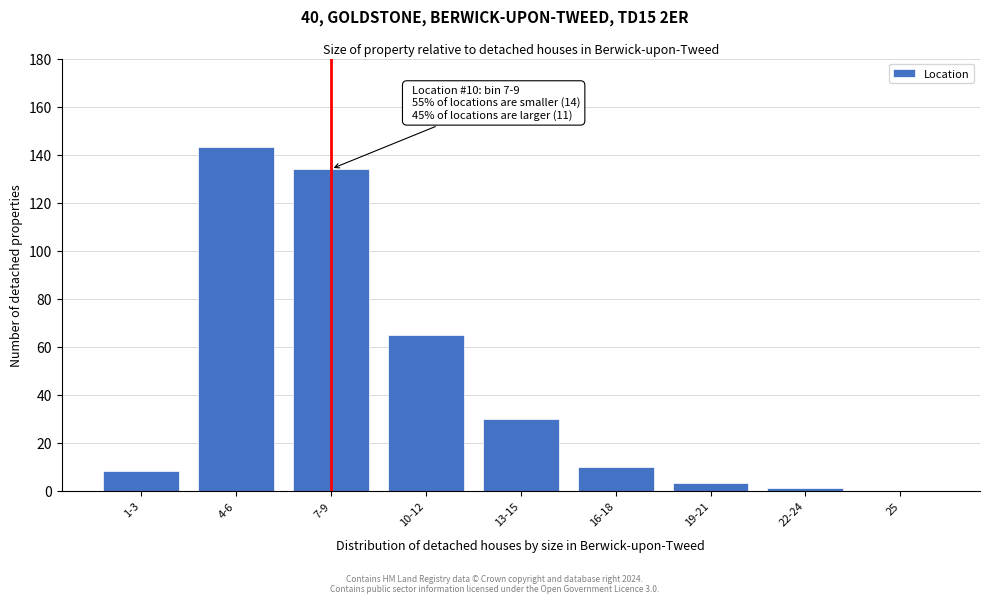

Reading left to right, list all the values displayed in this chart.

1-3=8	4-6=143	7-9=134	10-12=65	13-15=30	16-18=10	19-21=3	22-24=1	25=0